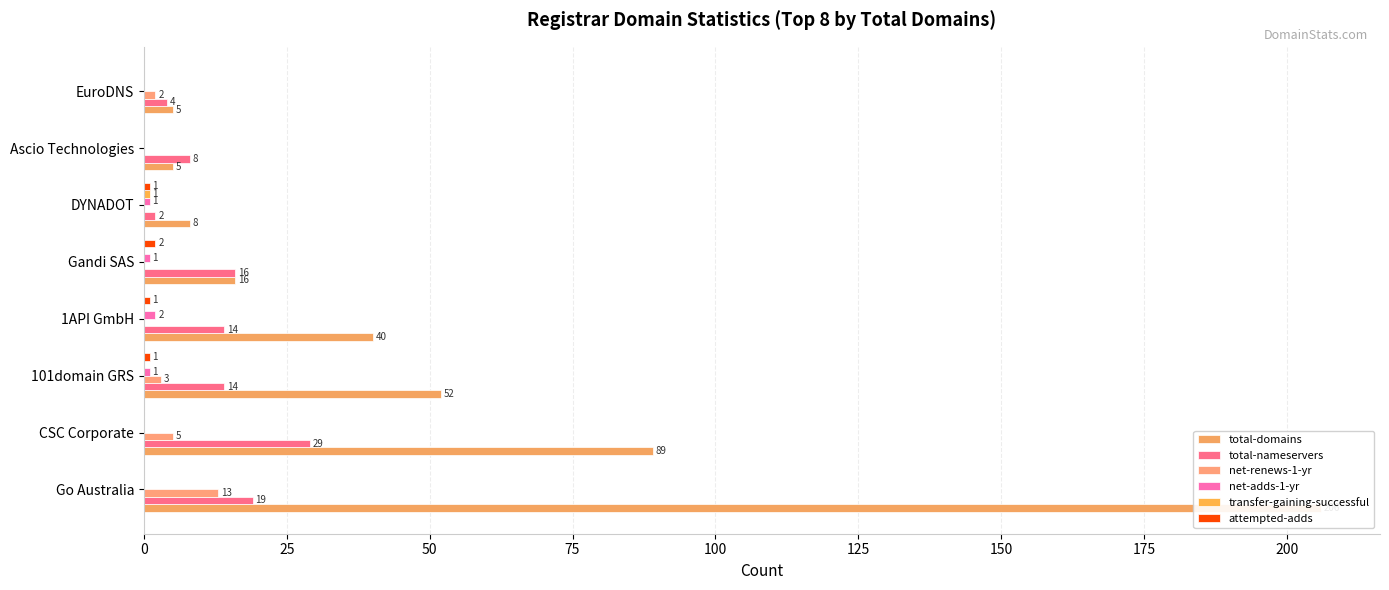

How many groups of bars are there?

8